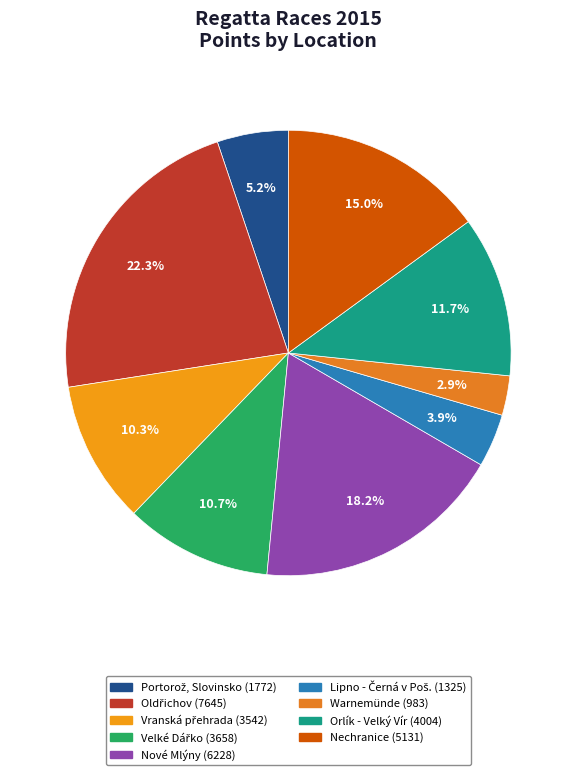

To the nearest percent, what is the combined percentage of Oldřichov and Orlík - Velký Vír?

34%